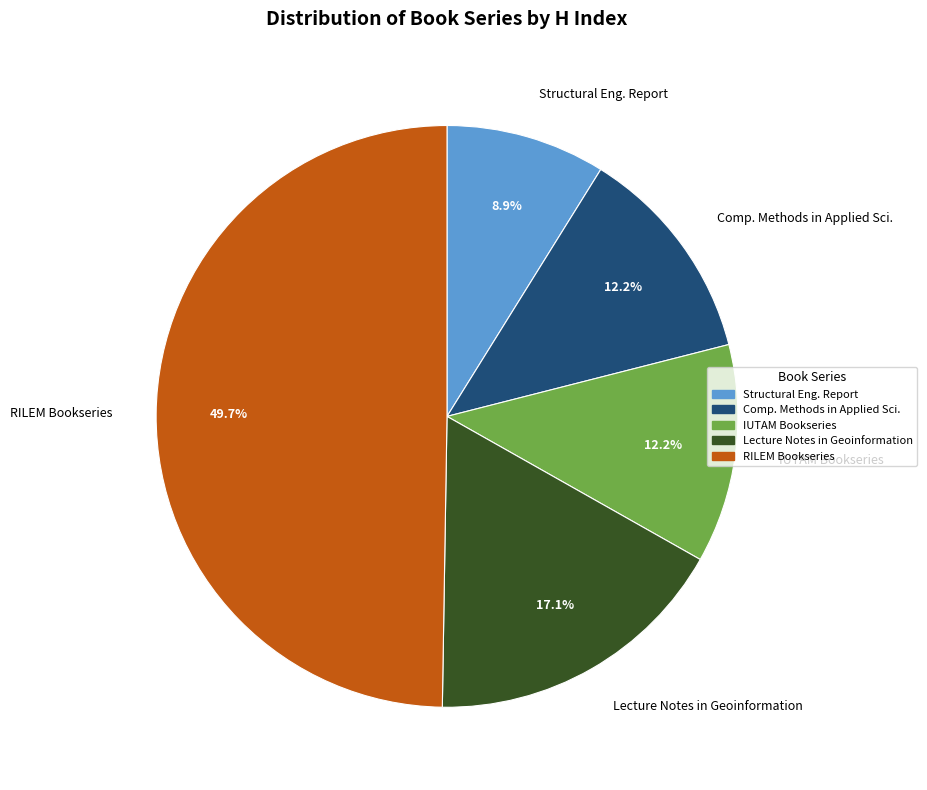

What is the ratio of the value at Comp. Methods in Applied Sci. to the value at Lecture Notes in Geoinformation?

0.7